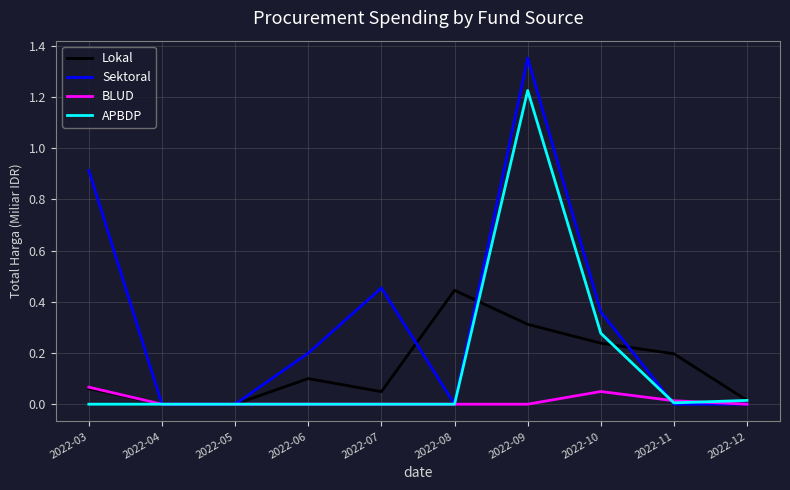

List the series in order of their peak value, lowest first.

BLUD, Lokal, APBDP, Sektoral